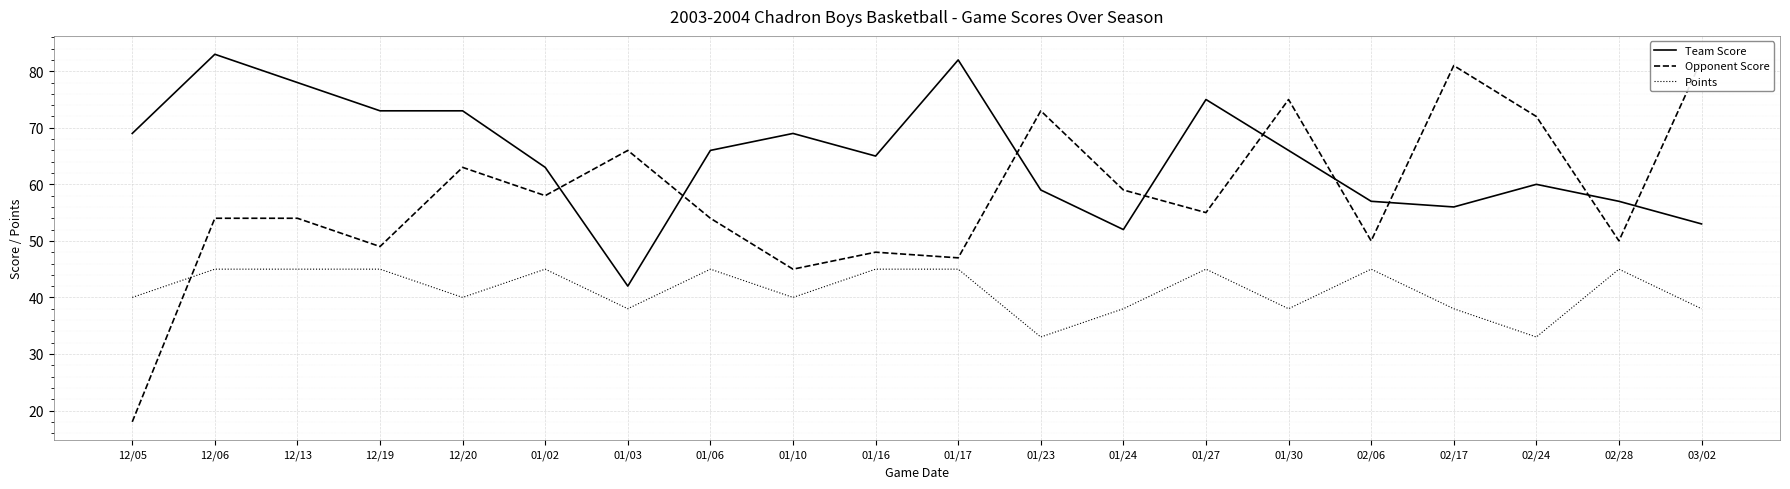

What is the sum of the Opponent Score values at 01/02 and 02/24?

130